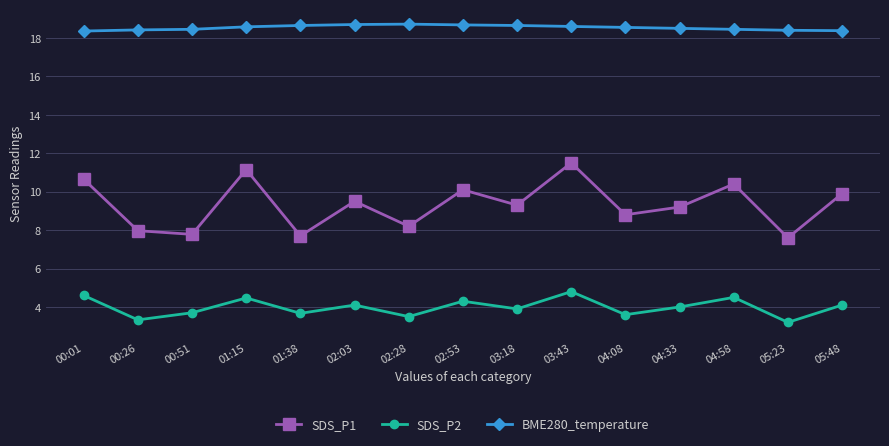

List the series in order of their peak value, highest first.

BME280_temperature, SDS_P1, SDS_P2